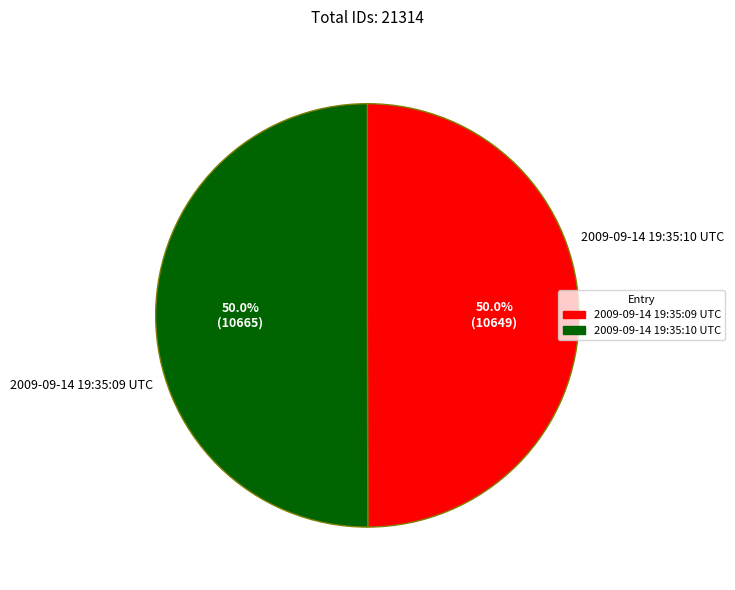

What is the majority slice?

2009-09-14 19:35:10 UTC